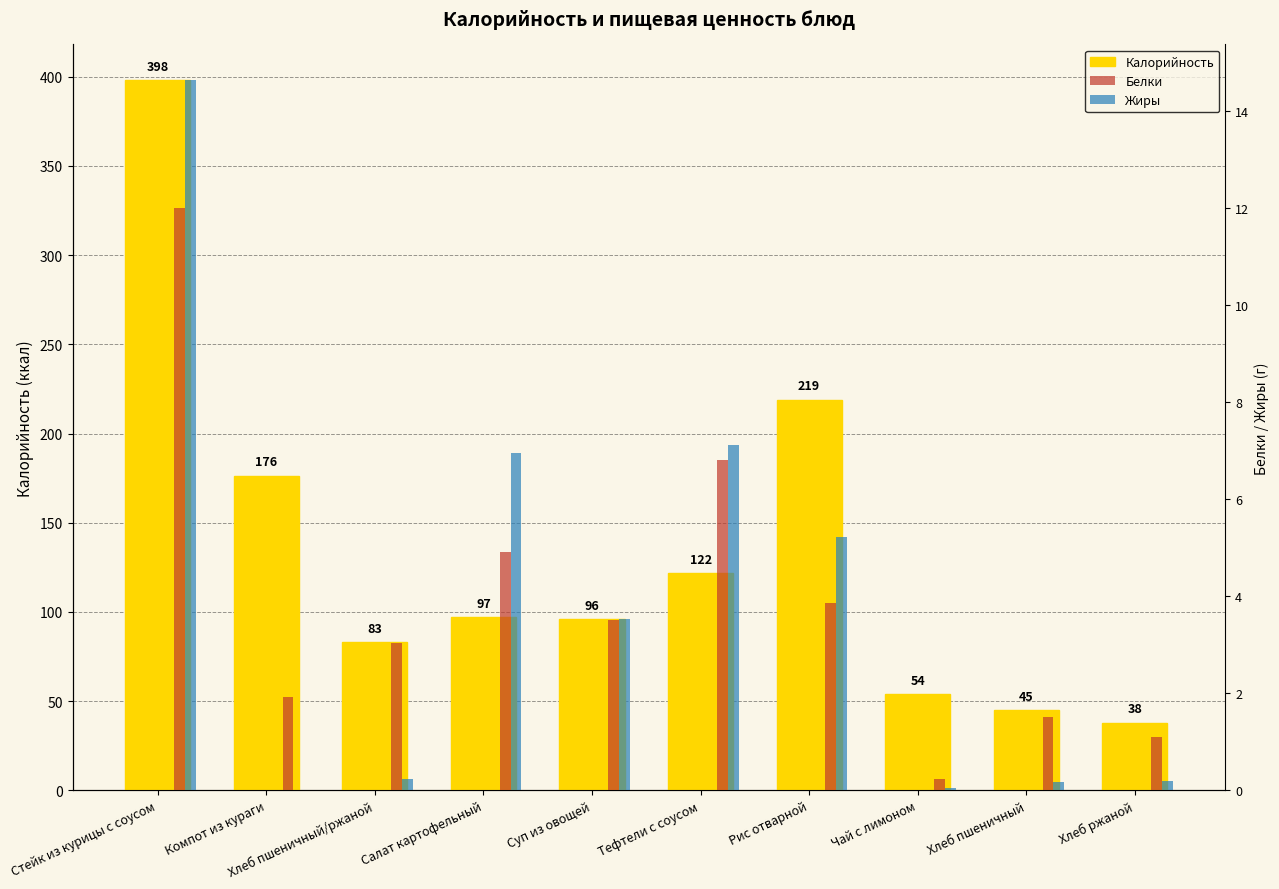

Between Стейк из курицы с соусом and Рис отварной, which series saw the biggest shift?

Калорийность